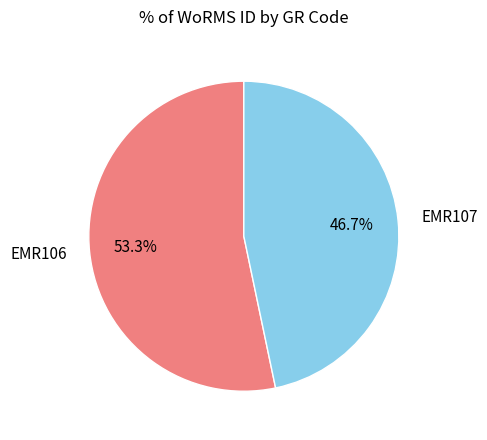

Between EMR106 and EMR107, which is larger?

EMR106